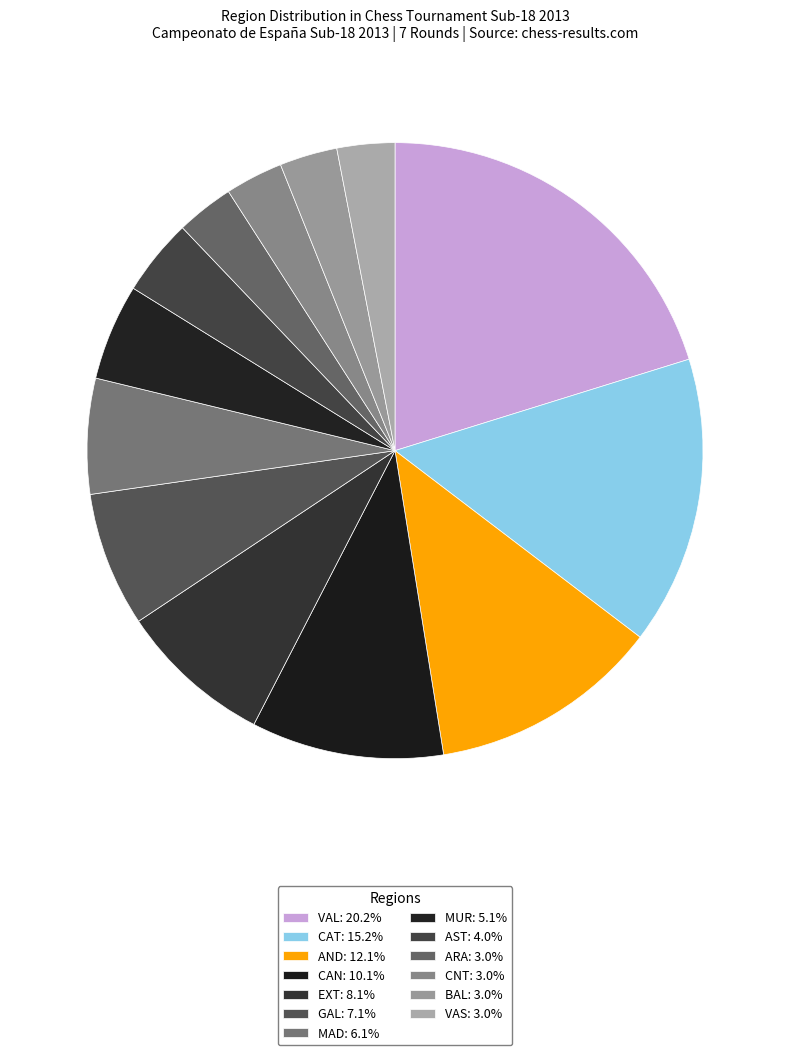

To the nearest percent, what percentage of the pie is EXT?

8%